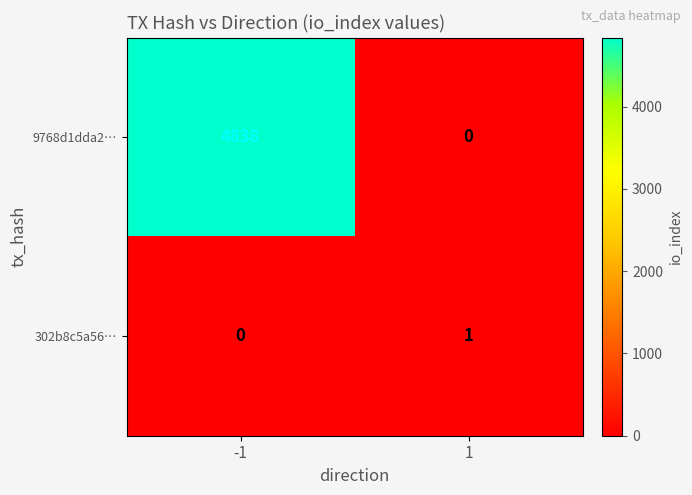

List the series in order of their overall mean, lowest first.

302b8c5a56…, 9768d1dda2…